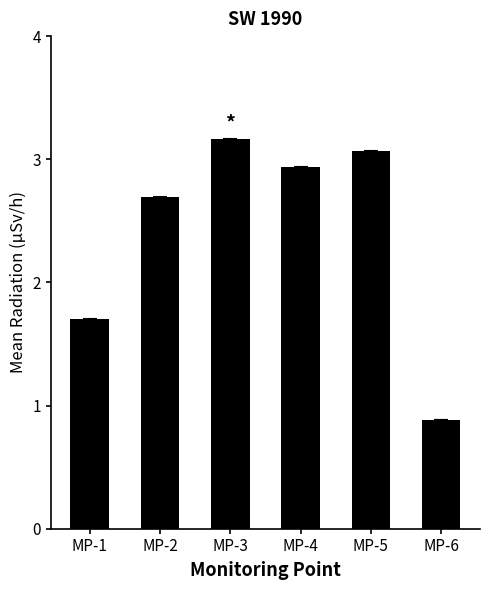

What is the approximate value at MP-3?

3.2